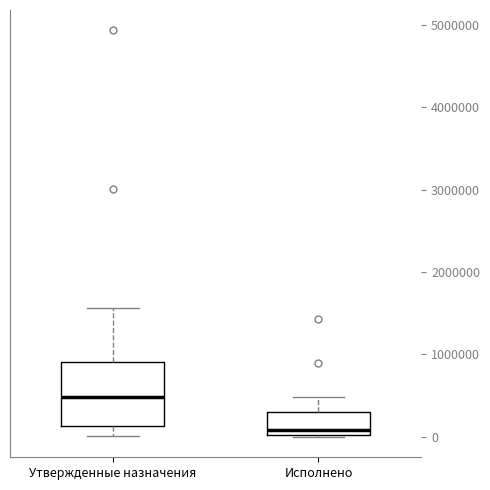

Which box is the tallest, from its lower edge to its upper edge?

Утвержденные назначения